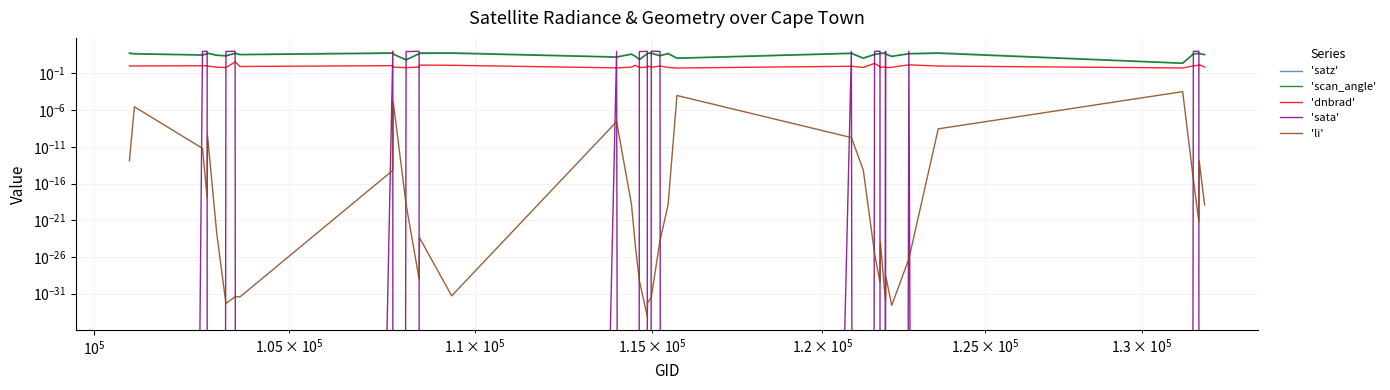

How many intersections are there between 'dnbrad' and 'sata'?

24